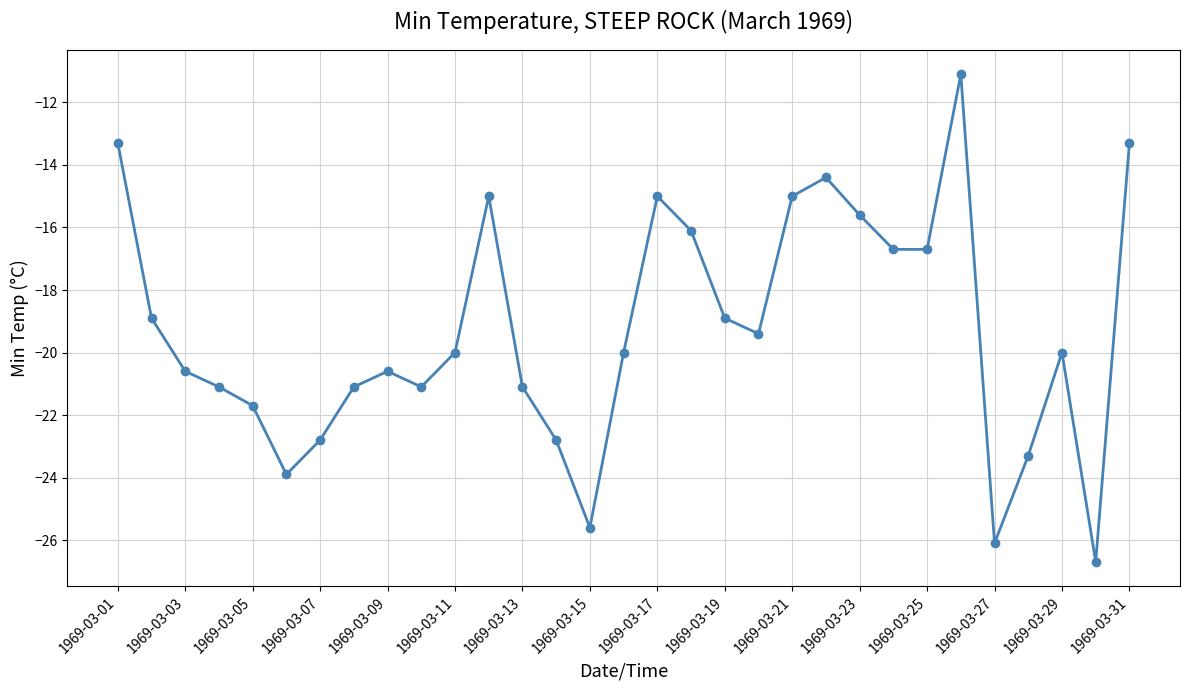

What is the average value?

-19.3